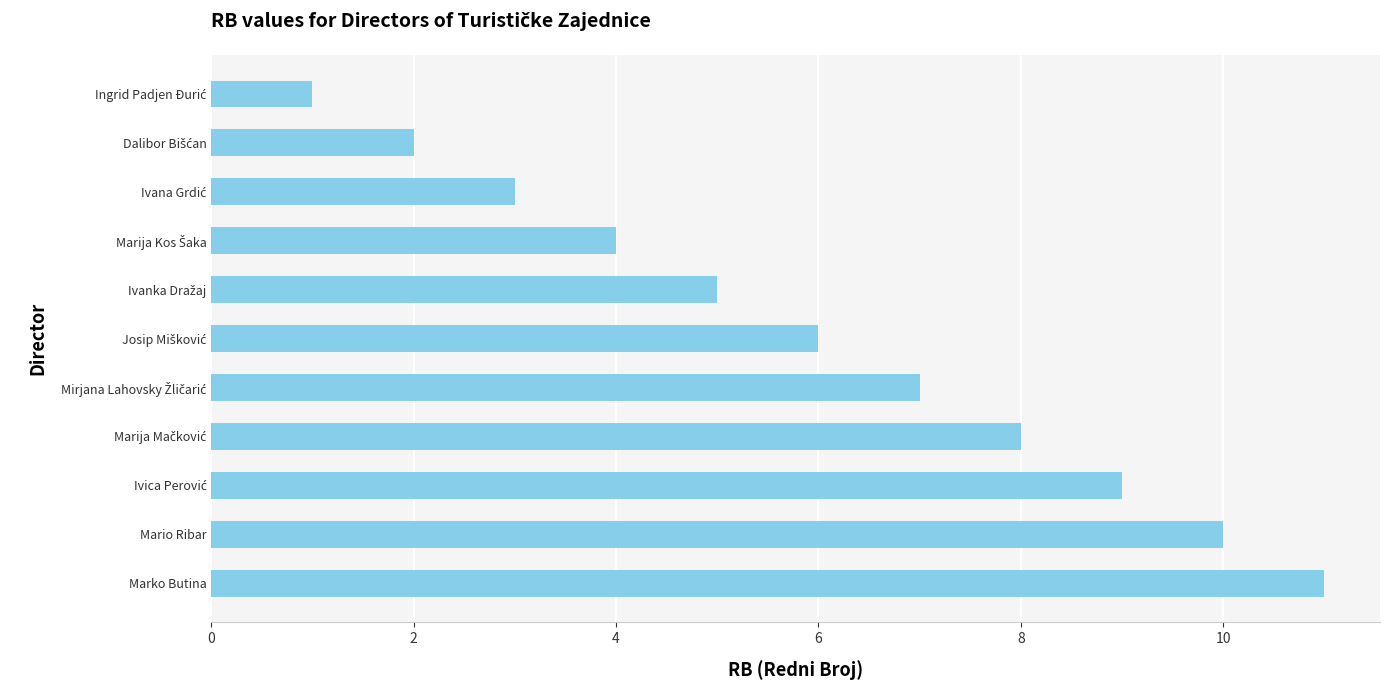

What is the difference between the maximum and minimum values?

10